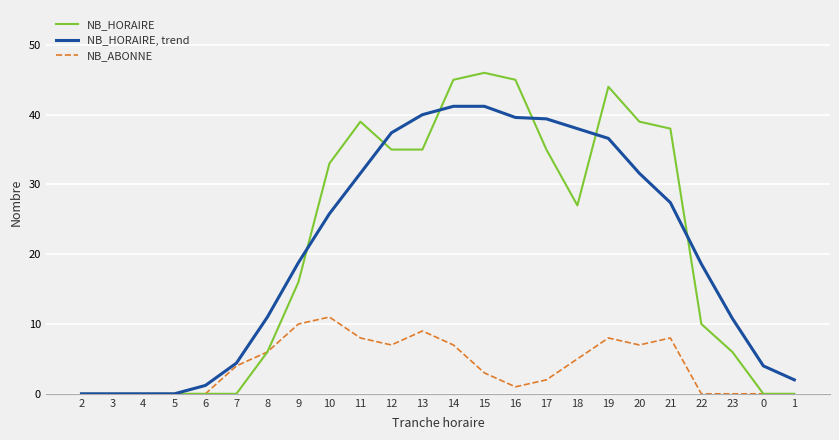

What is the difference between the maximum and minimum values in the NB_HORAIRE, trend series?

41.2